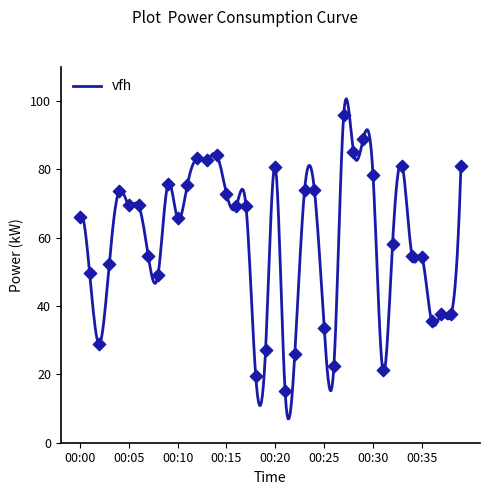

Between 00:16 and 00:11, which is larger?

00:11